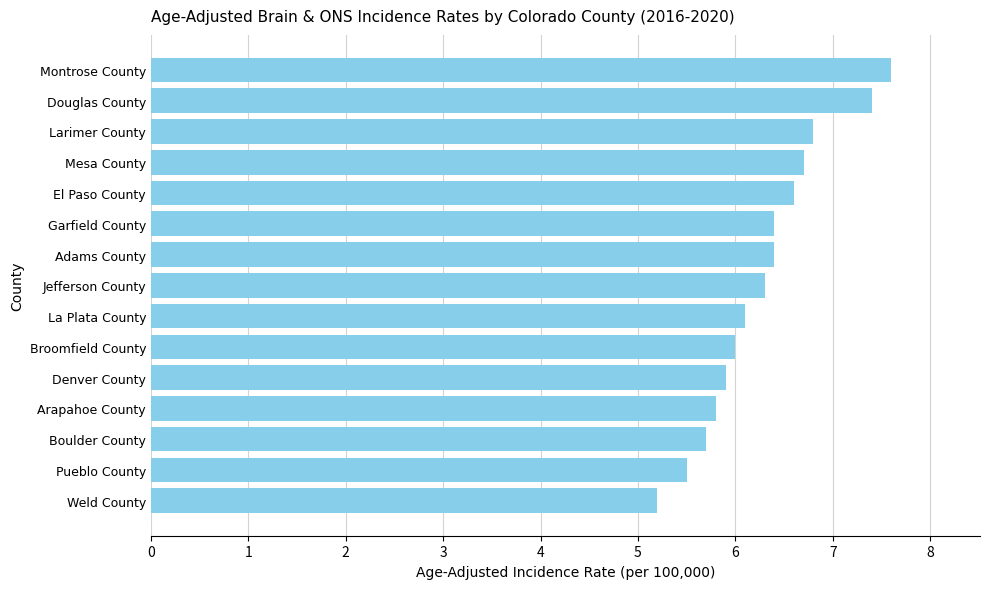

Reading top to bottom, what are all the values shown in this chart?

7.6	7.4	6.8	6.7	6.6	6.4	6.4	6.3	6.1	6.0	5.9	5.8	5.7	5.5	5.2